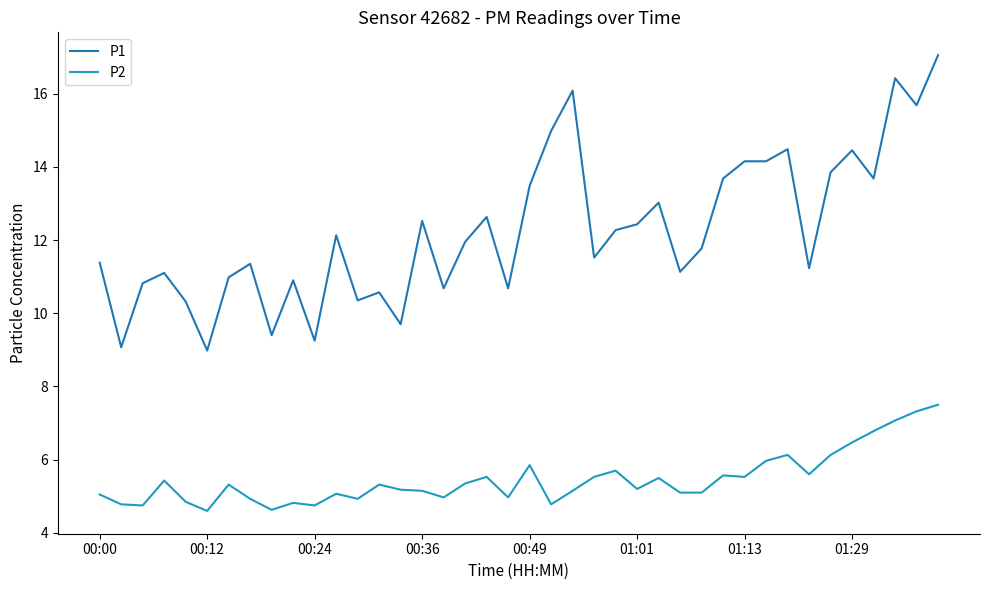

Count the number of categories in the chart.

40